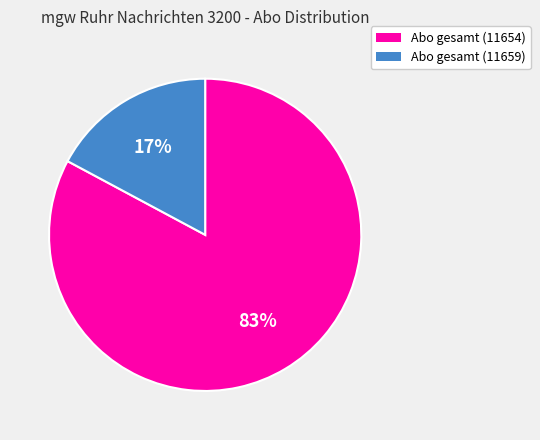

True or false: Abo gesamt (11654) accounts for 83% of the total.

True